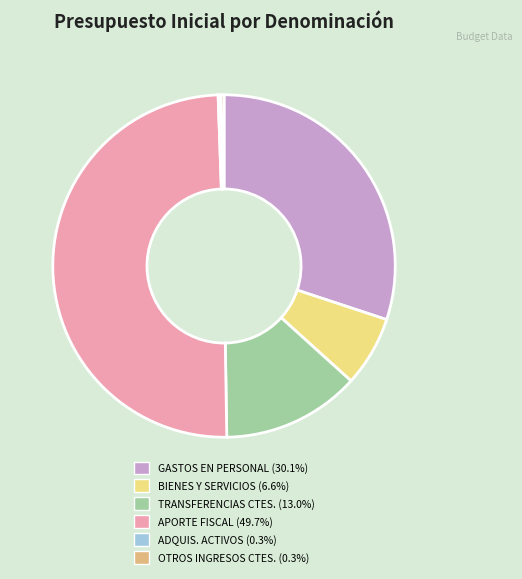

Does GASTOS EN PERSONAL (30.1%) account for over 50% of the chart?

No